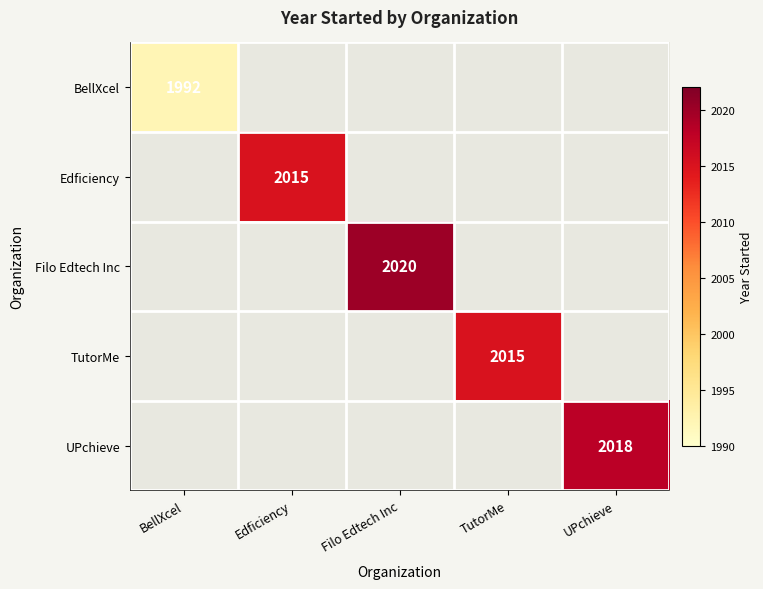

Is it true that UPchieve equals 2018 at UPchieve?

True